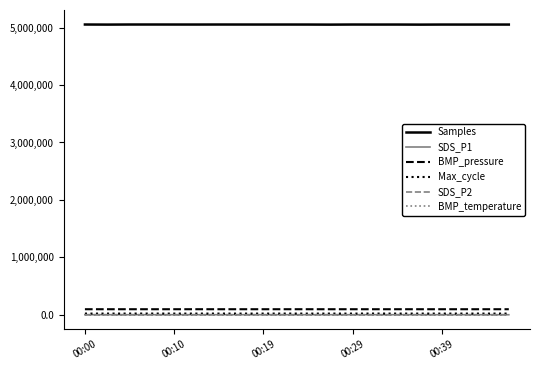

What is the greatest value displayed?

5054674.0